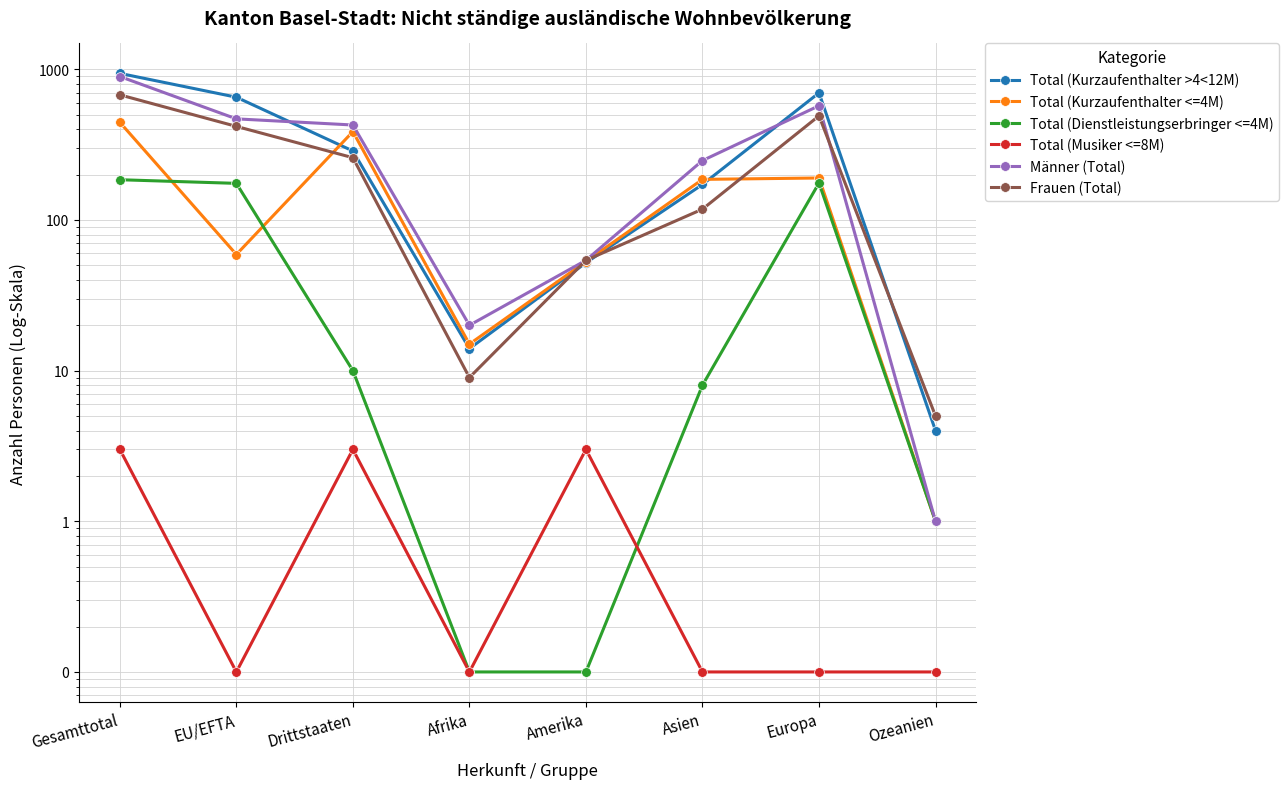

Is it true that Frauen (Total) equals 491.0 at Europa?

True